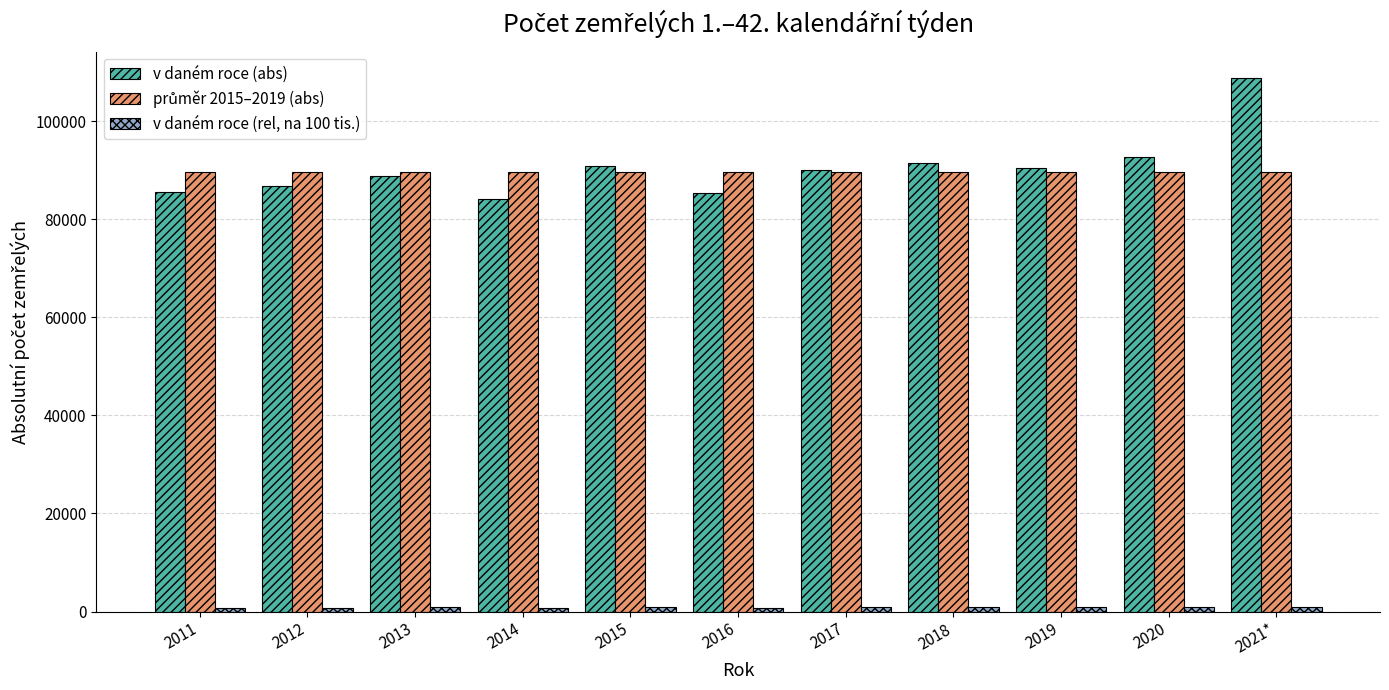

At which category does the chart reach its peak across all series?

2021*